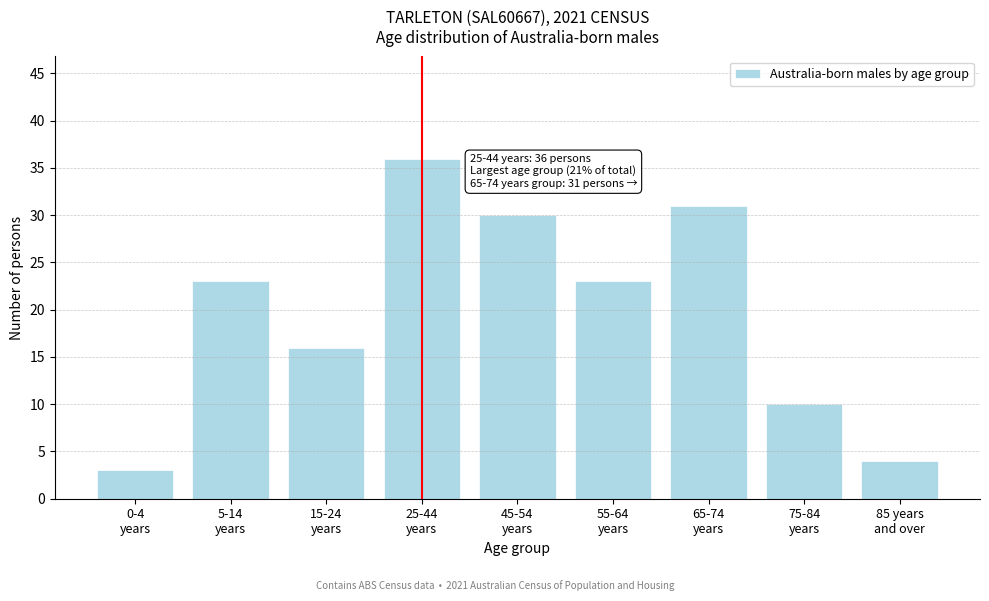

Reading left to right, extract all data points from this chart.

3	23	16	36	30	23	31	10	4